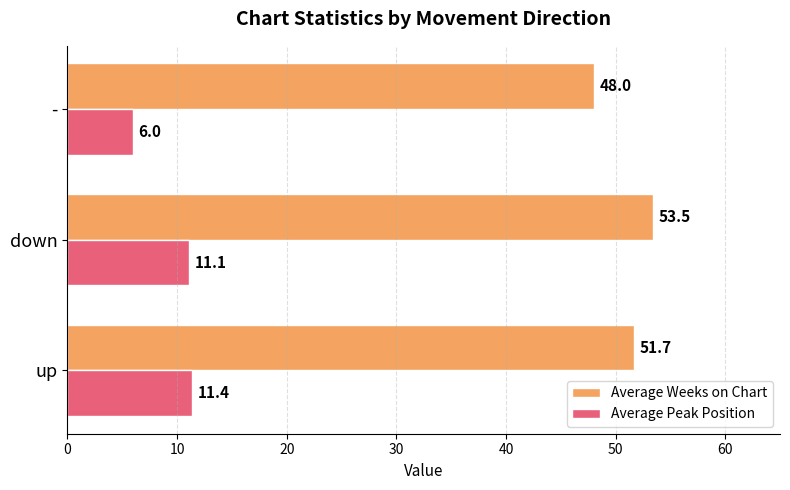

At which category does the chart reach its minimum across all series?

-